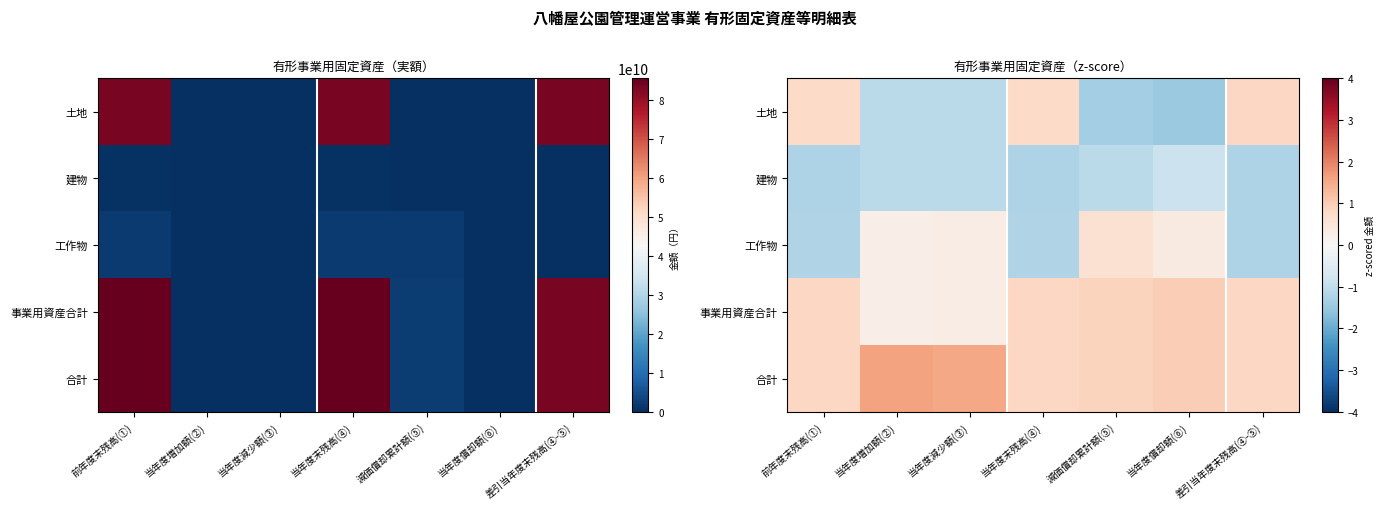

What is the average value of the 工作物 series?

-0.3